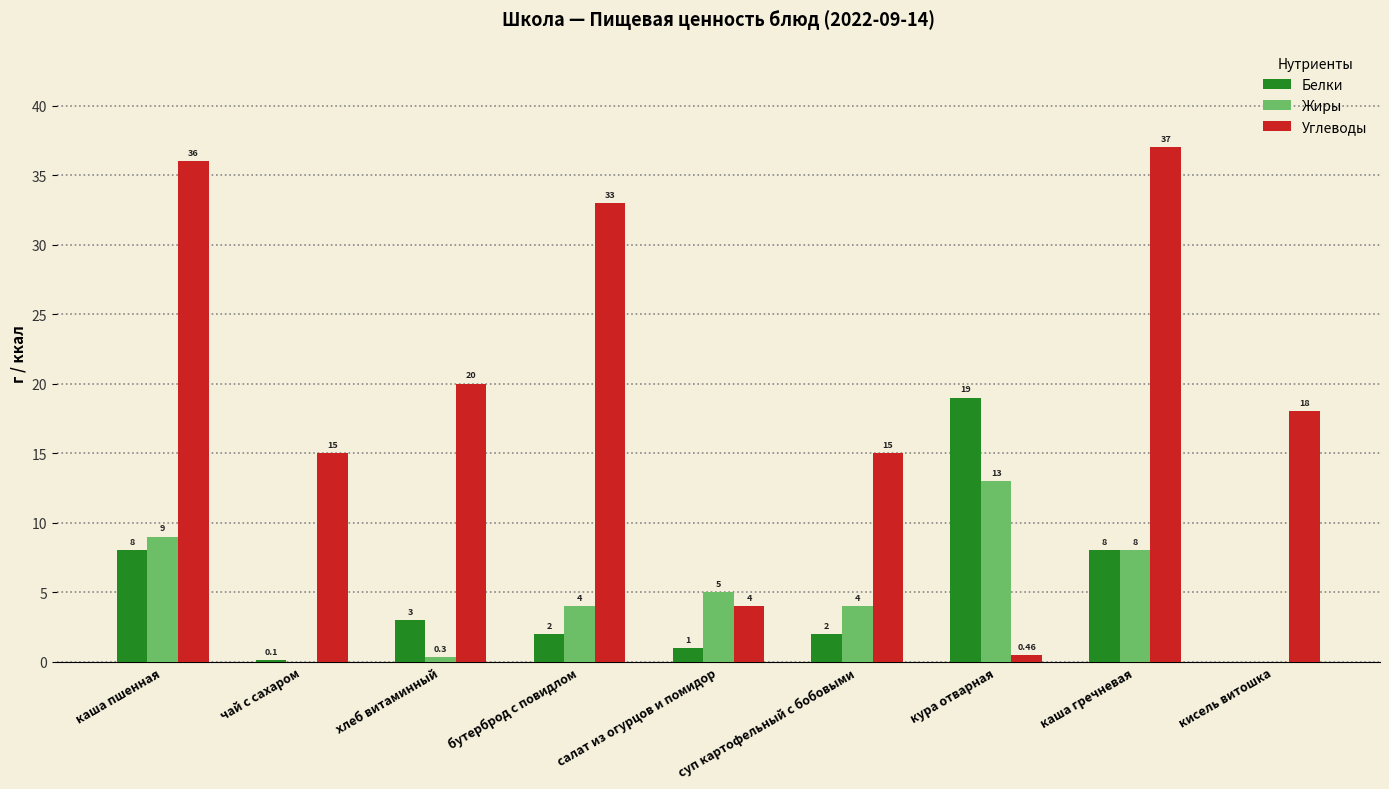

What are all the series names shown in the legend?

Белки, Жиры, Углеводы